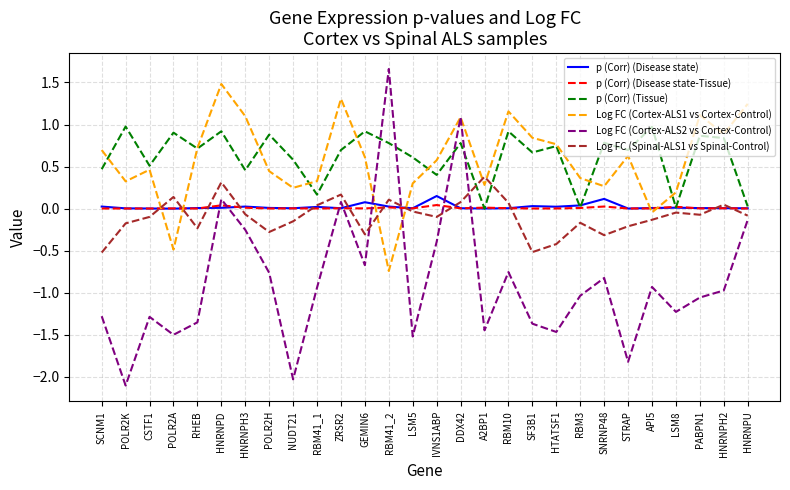

What is the sum of all p (Corr) (Tissue) values?

17.3